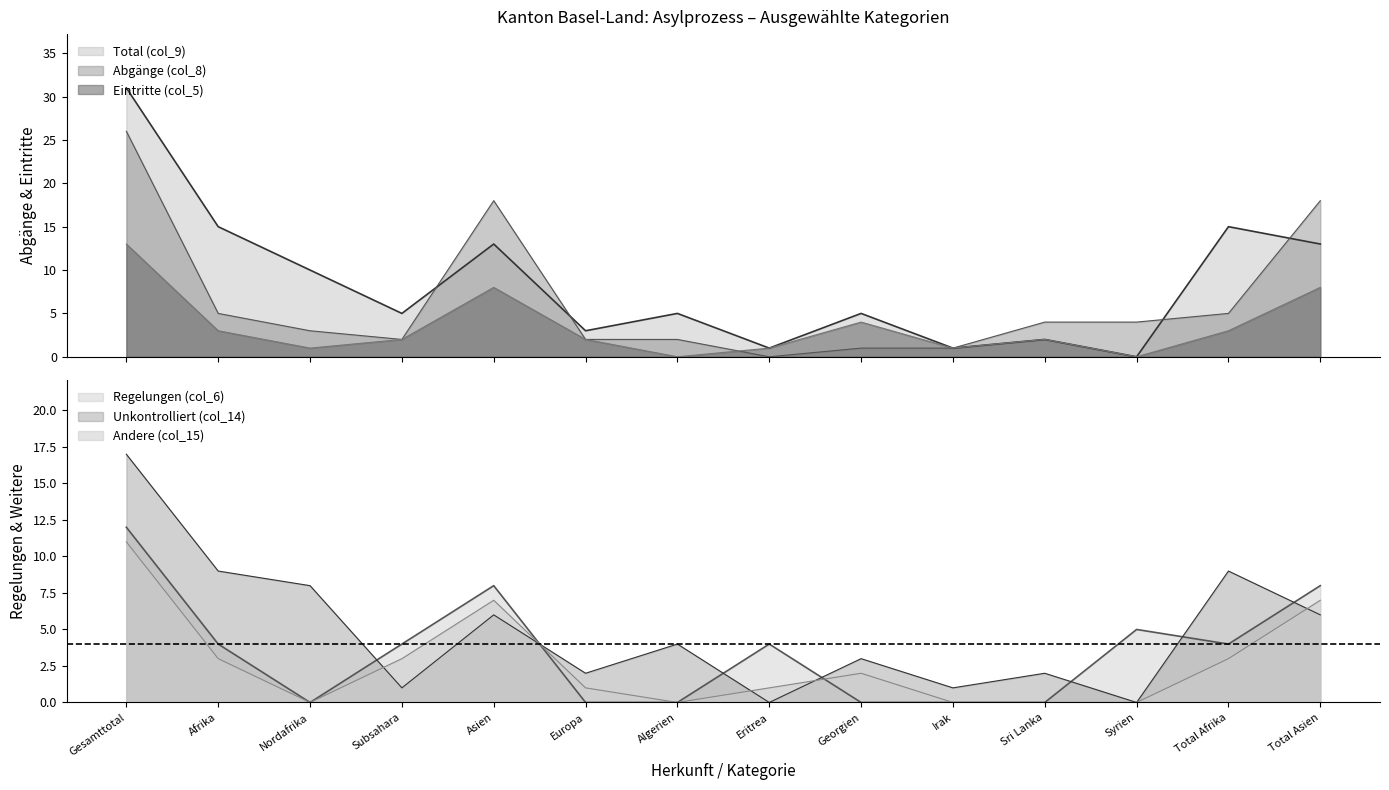

Which series has the widest spread of values?

Total (col_9)